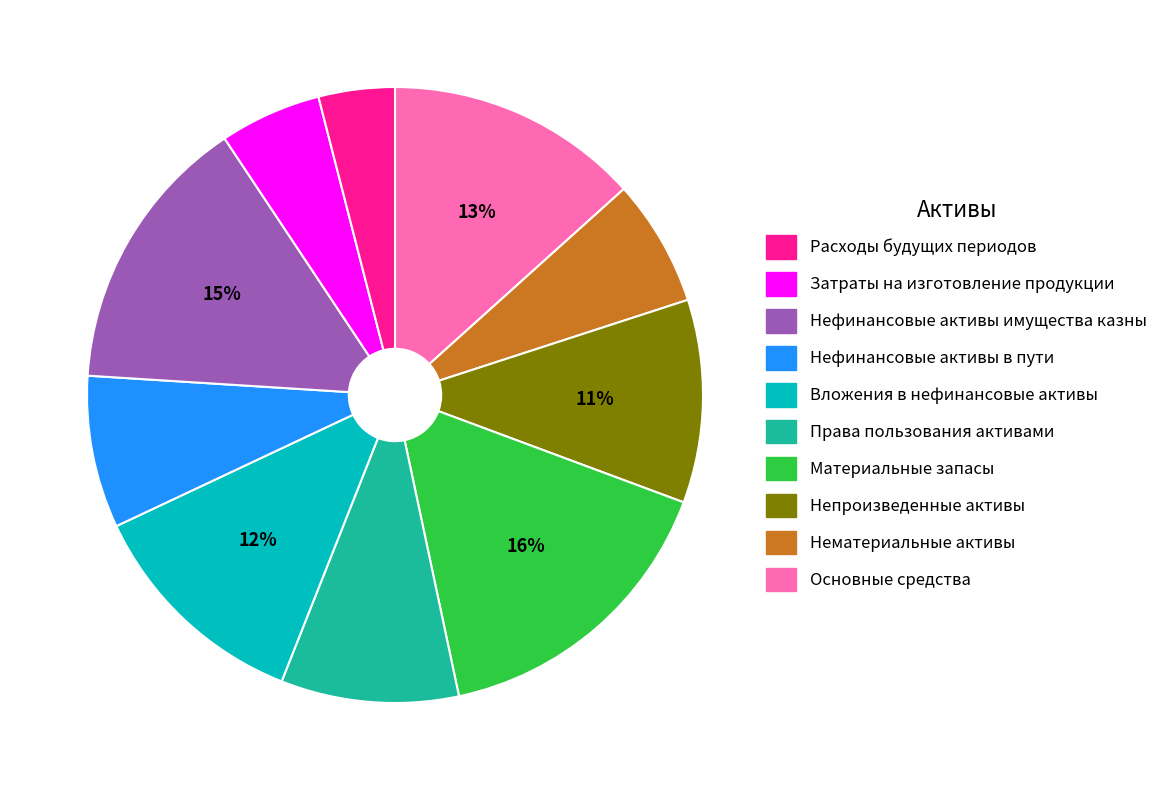

To the nearest percent, what is the difference between the largest and smallest slice percentages?

12%